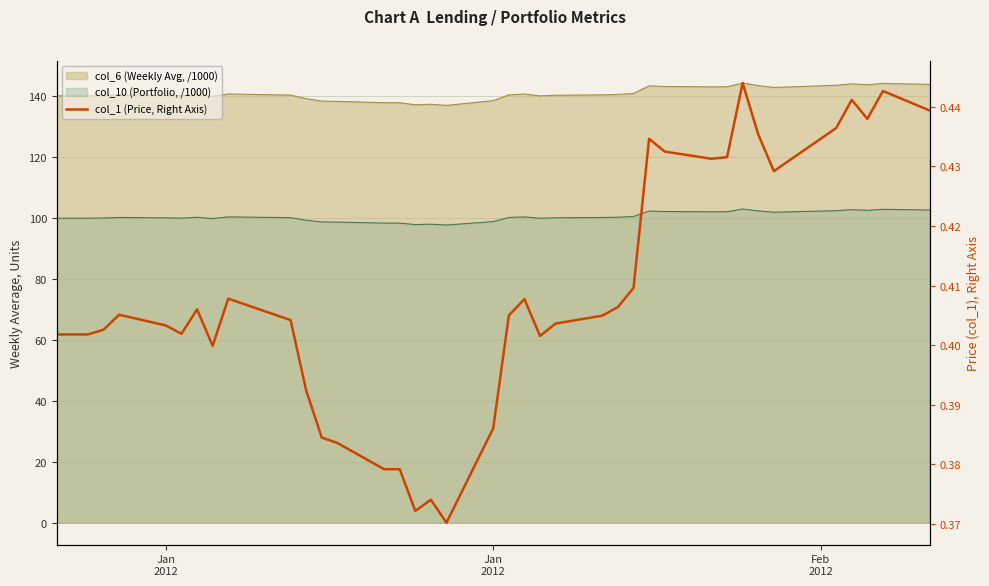

Does the chart have visible grid lines?

Yes